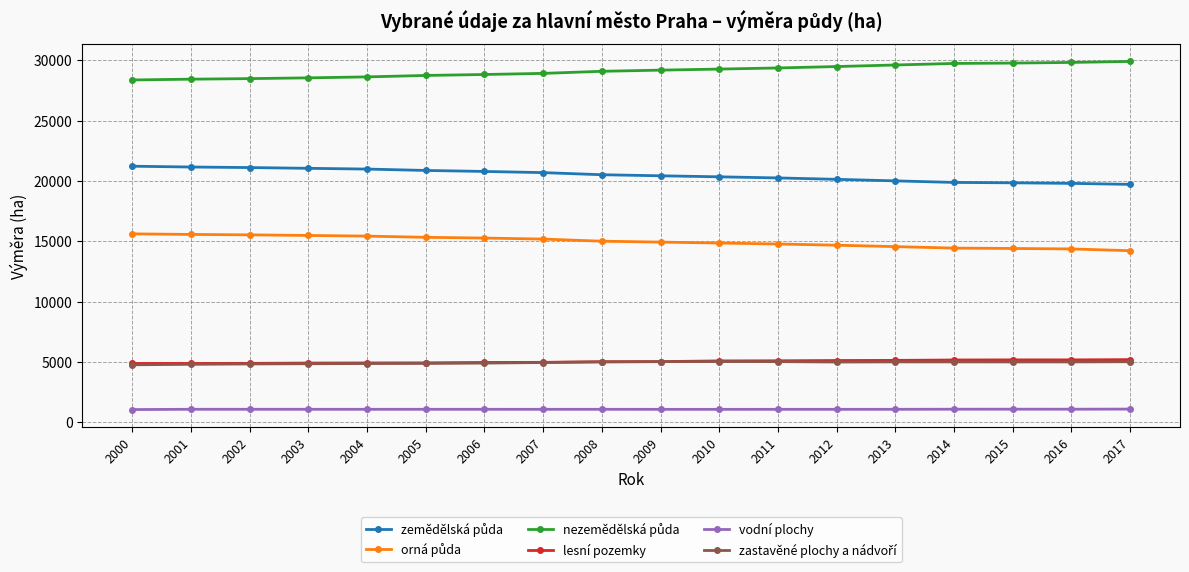

The value of vodní plochy at 2016 is 1086.6. True or false?

True